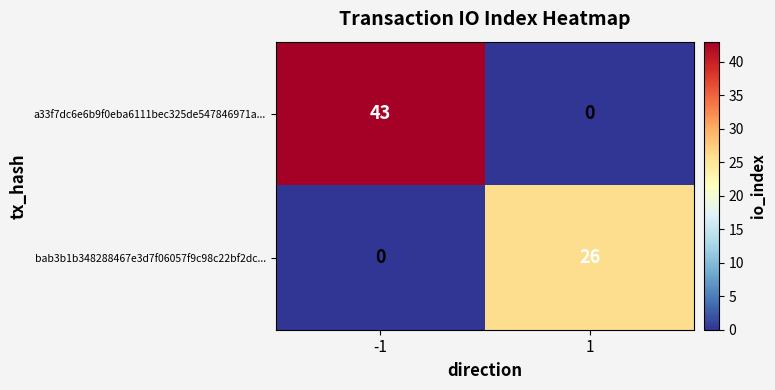

What is the highest value of the bab3b1b348288467e3d7f06057f9c98c22bf2dc... series?

26